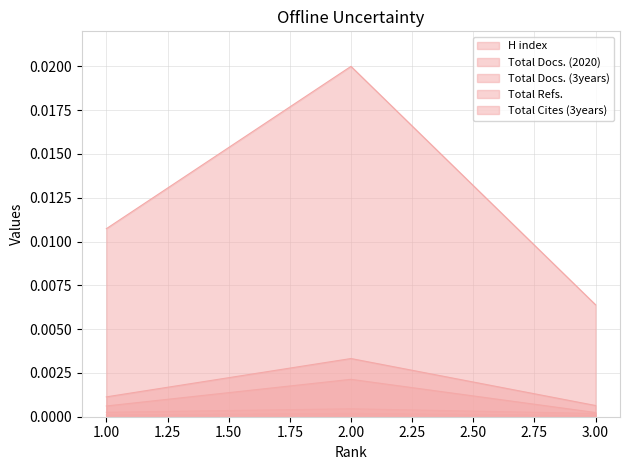

At which category is the sum across all series the highest?

2